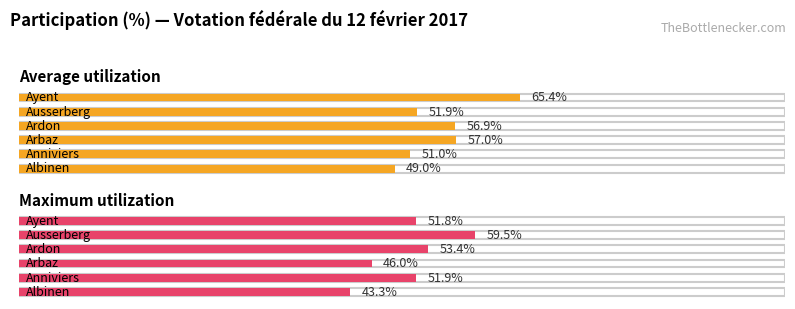

Rank the categories by Average utilization value from highest to lowest.

Ayent, Arbaz, Ardon, Ausserberg, Anniviers, Albinen